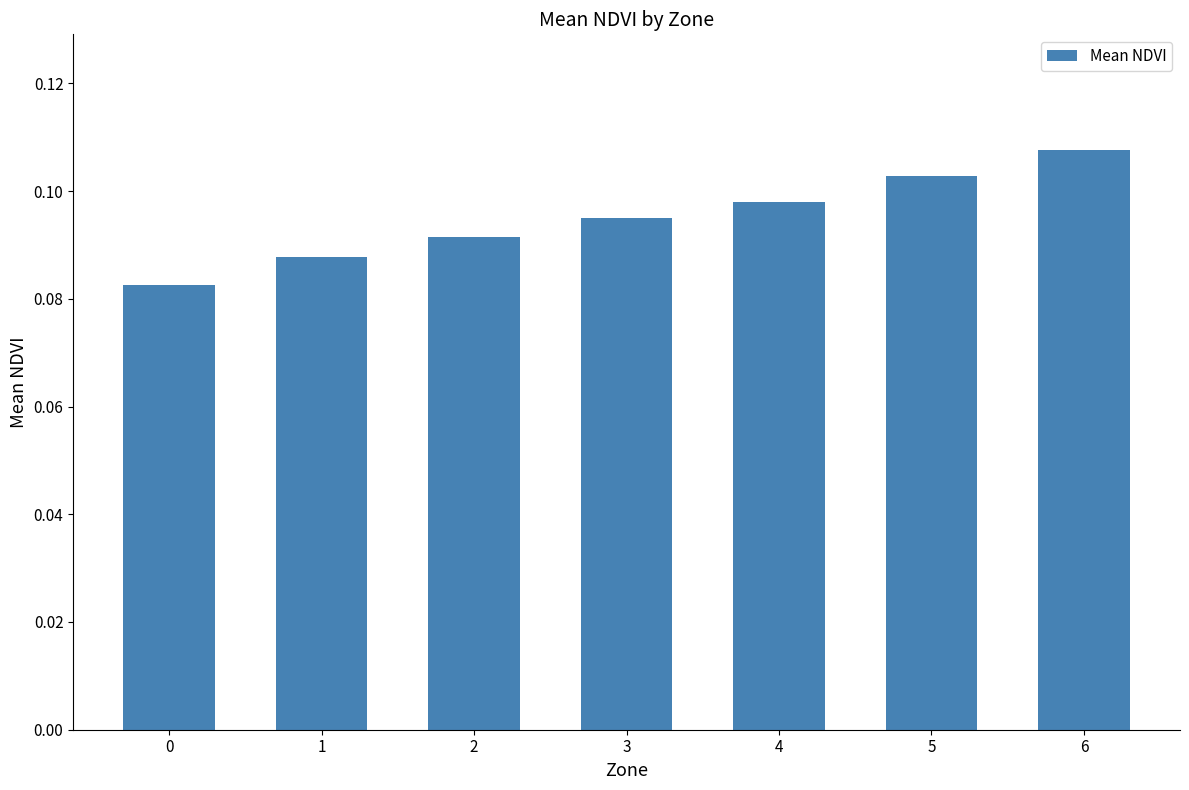

True or false: the data shows 0.0 at 2.

False